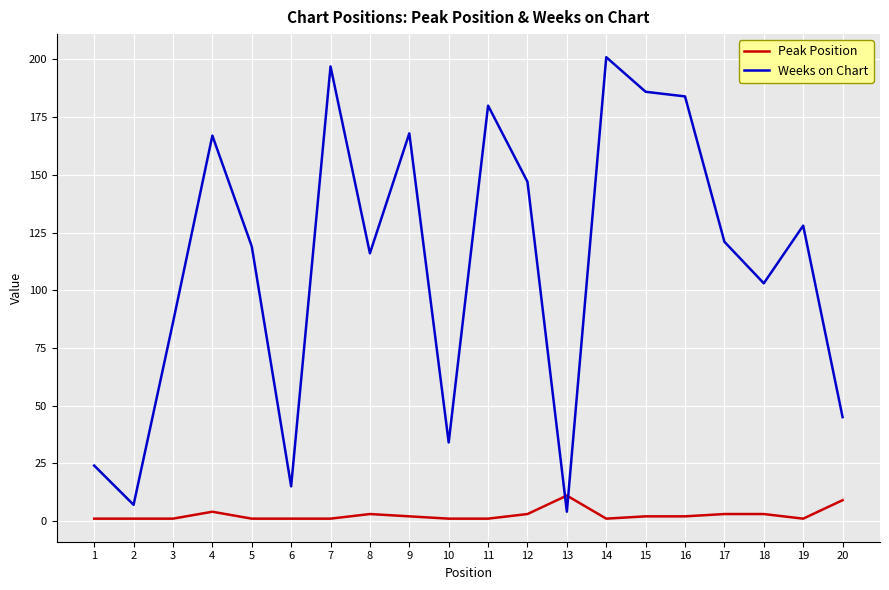

Is the value of Peak Position at 3 greater than the value of Weeks on Chart at 3?

No